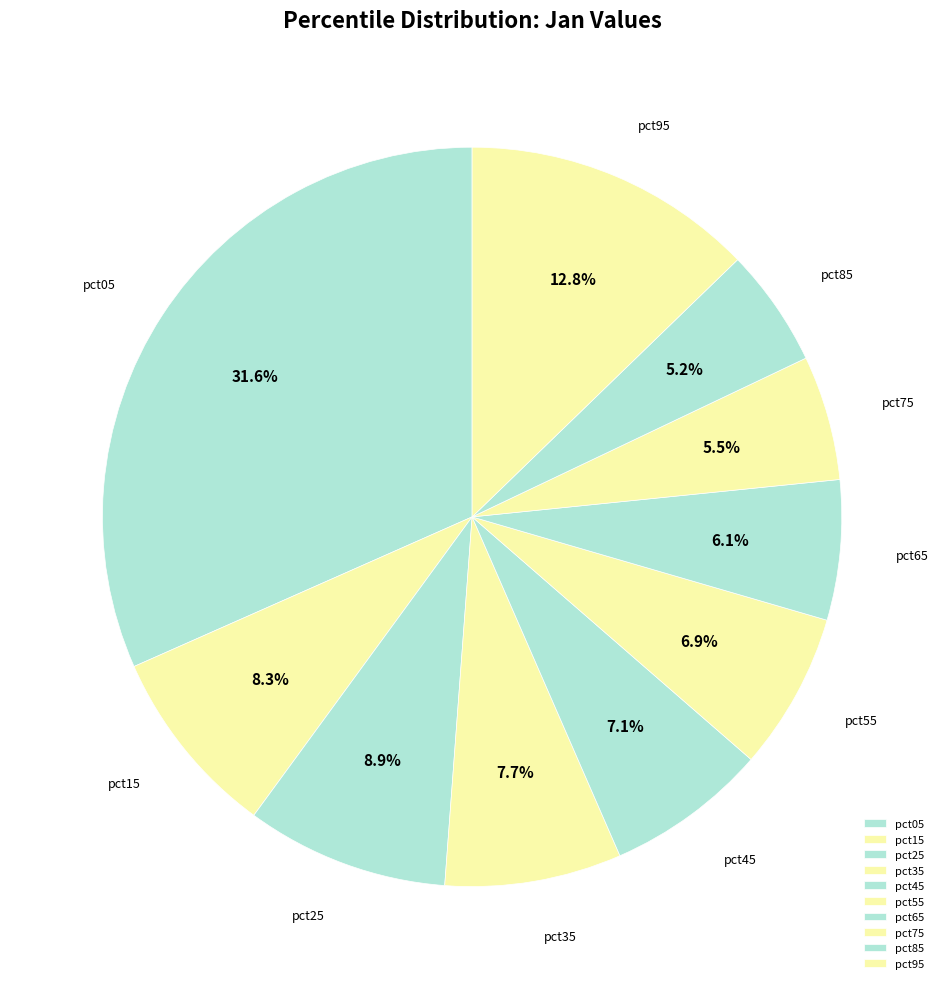

The pct25 slice represents 16% of the pie. True or false?

False